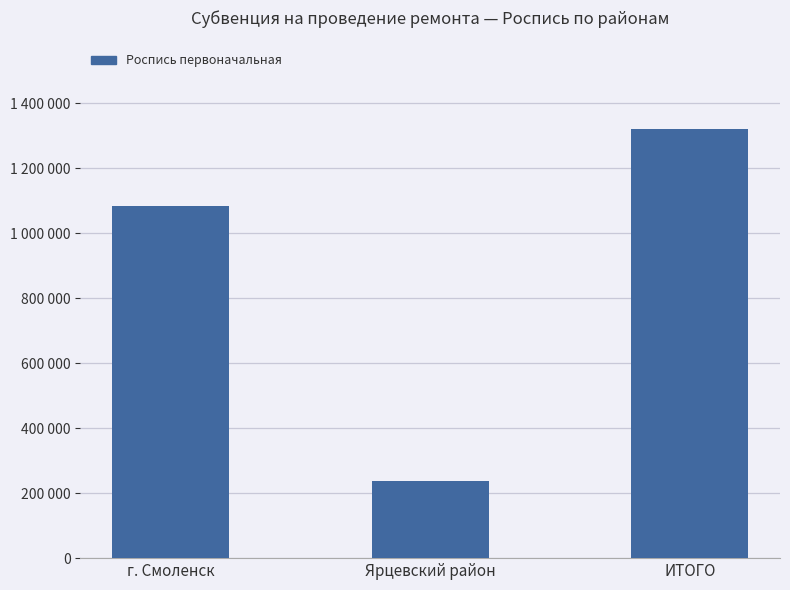

What is the average value?

880700